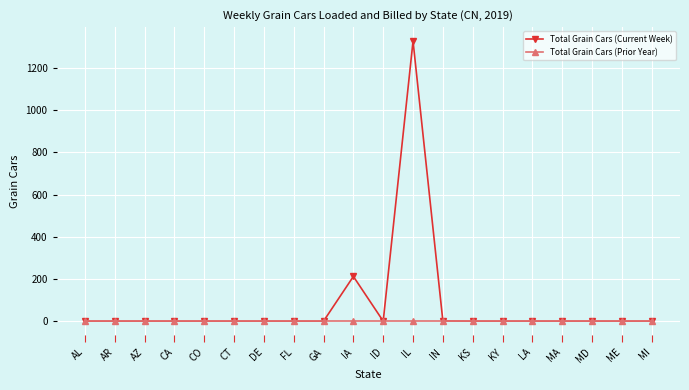

What is the label of the 18th point from the left?

MD